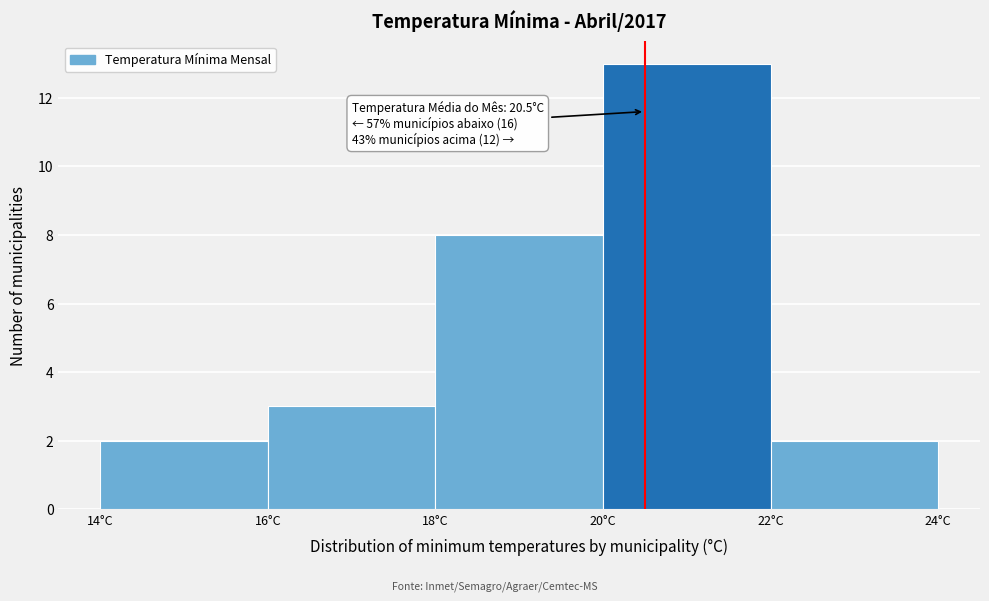

Over which range of the x-axis is the bar tallest?

20 to 22